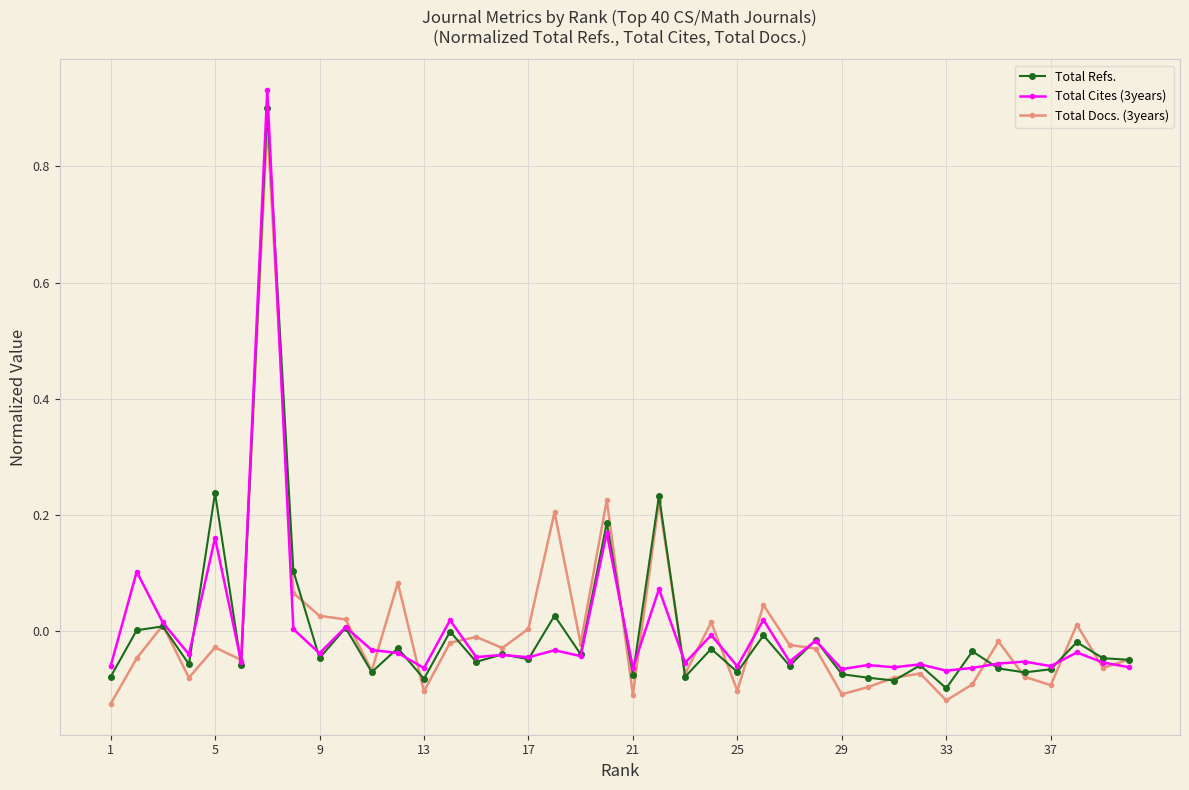

How many lines are shown in the chart?

3